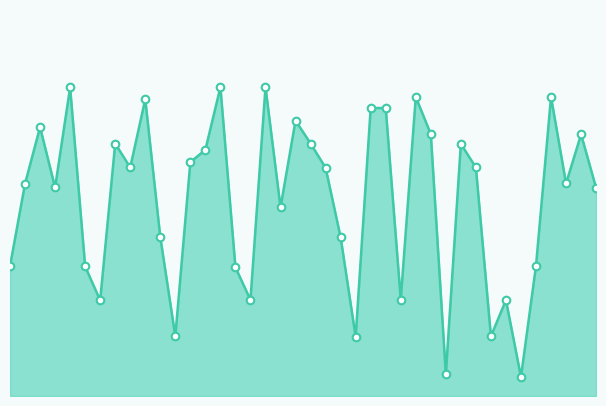

Does the chart have visible grid lines?

No